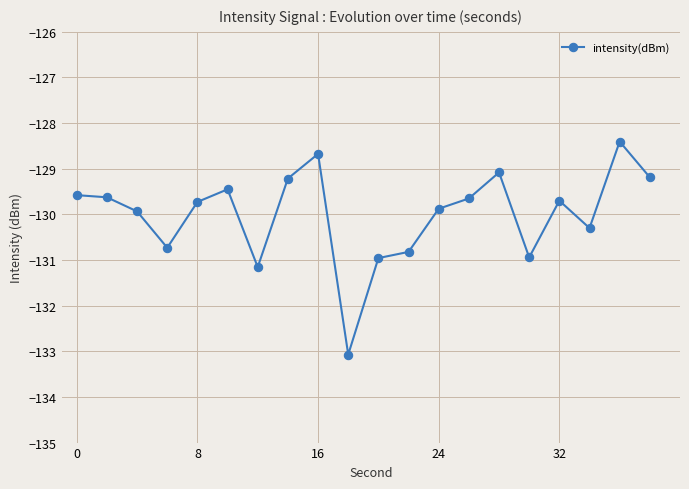

True or false: the data has more than 2 interior local peaks.

True